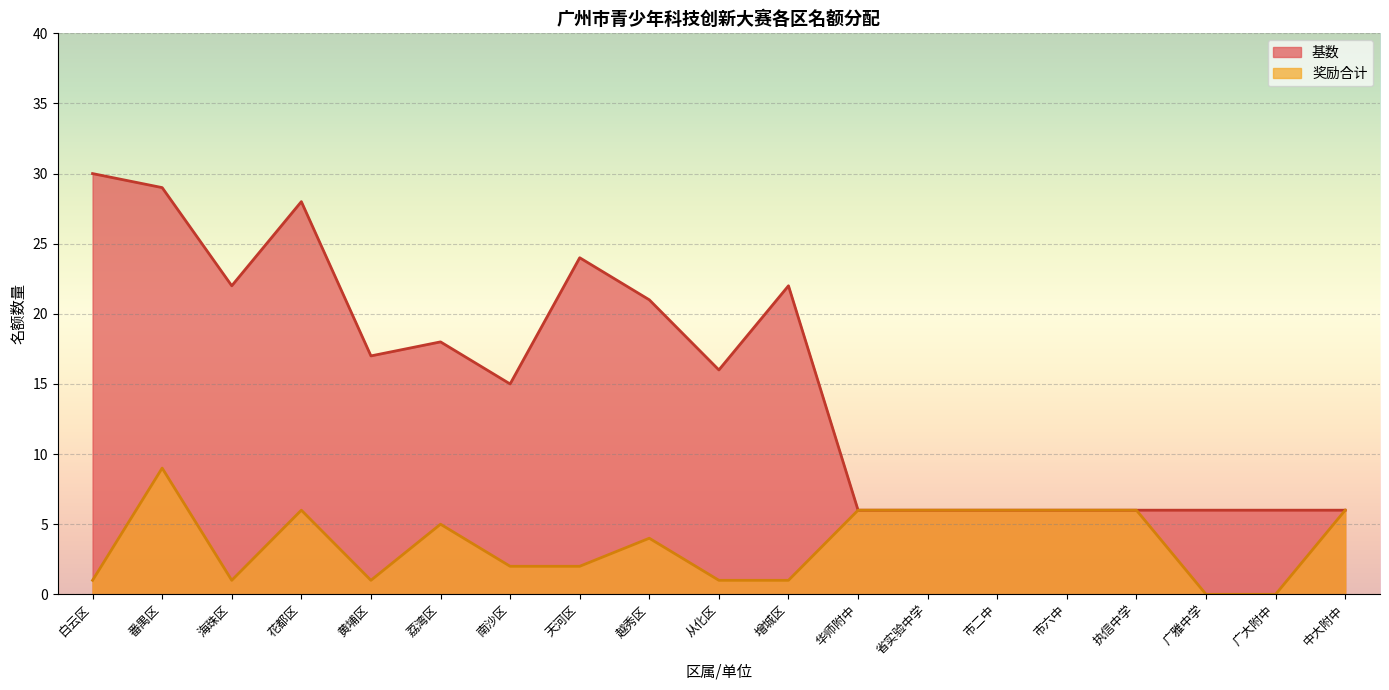

Which category has the lowest value in the 基数 series?

华师附中